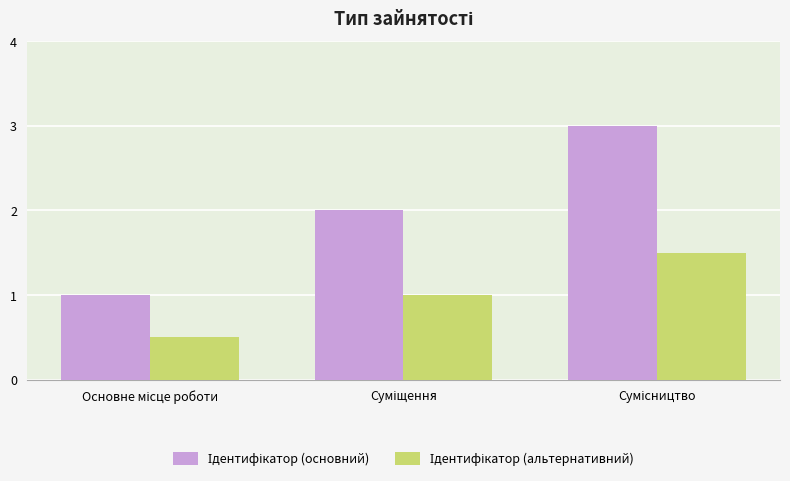

How many data points does each series have?

3